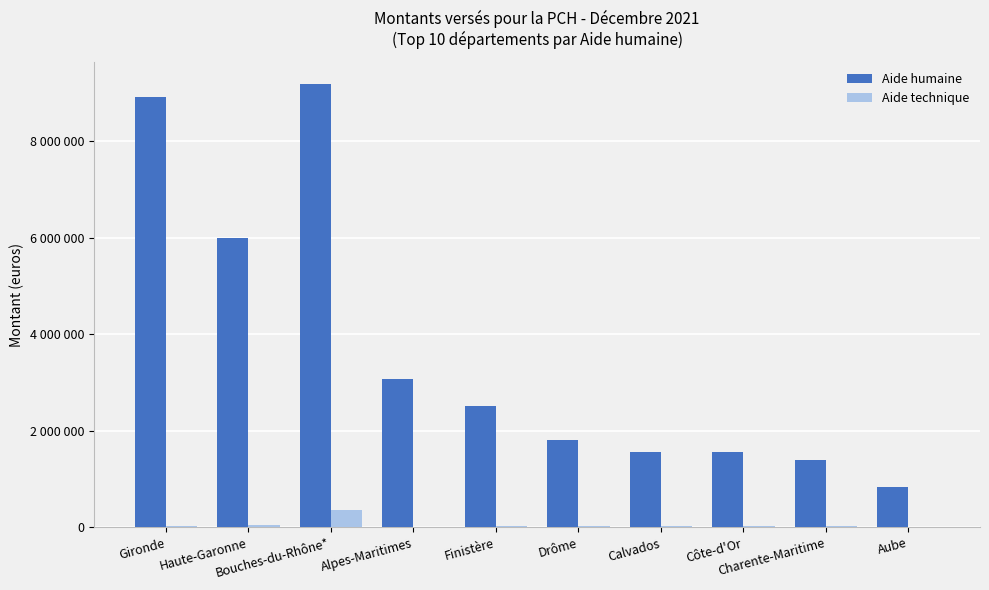

True or false: Aide technique has a value of 25121 at Gironde.

True